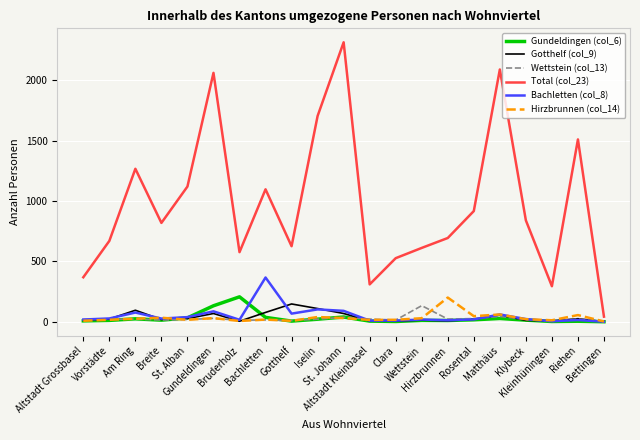

What is the difference between the second highest and minimum values in the Gotthelf (col_9) series?

108